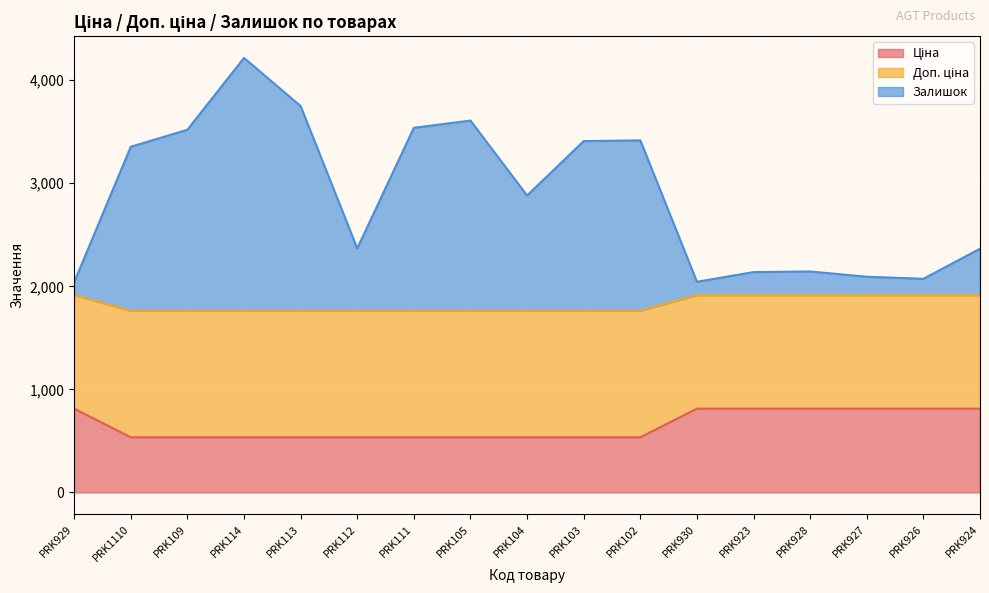

What is the spread (max minus min) of values at PRK113?

3213.2